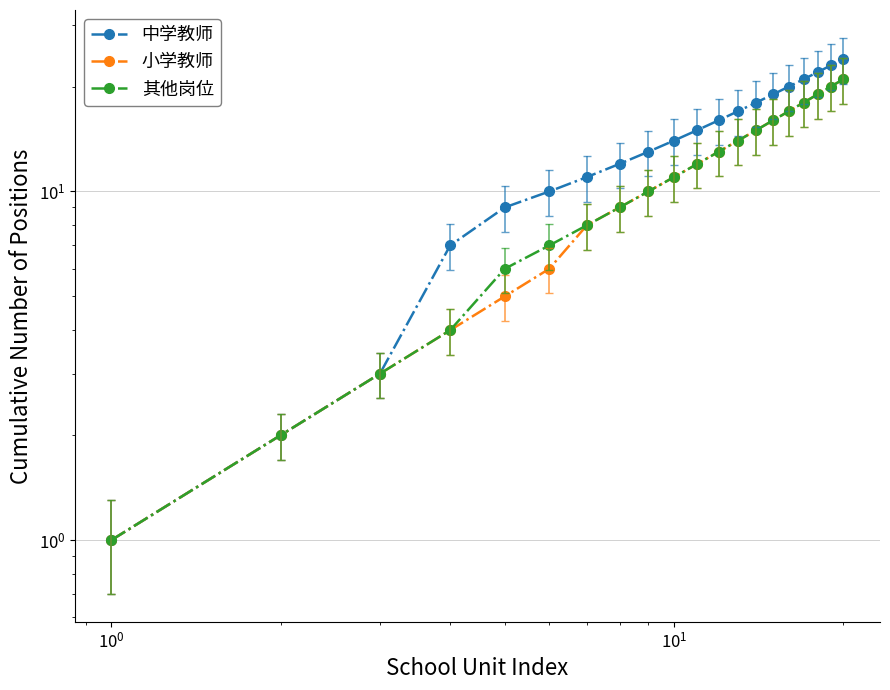

What are all the series names shown in the legend?

中学教师, 小学教师, 其他岗位